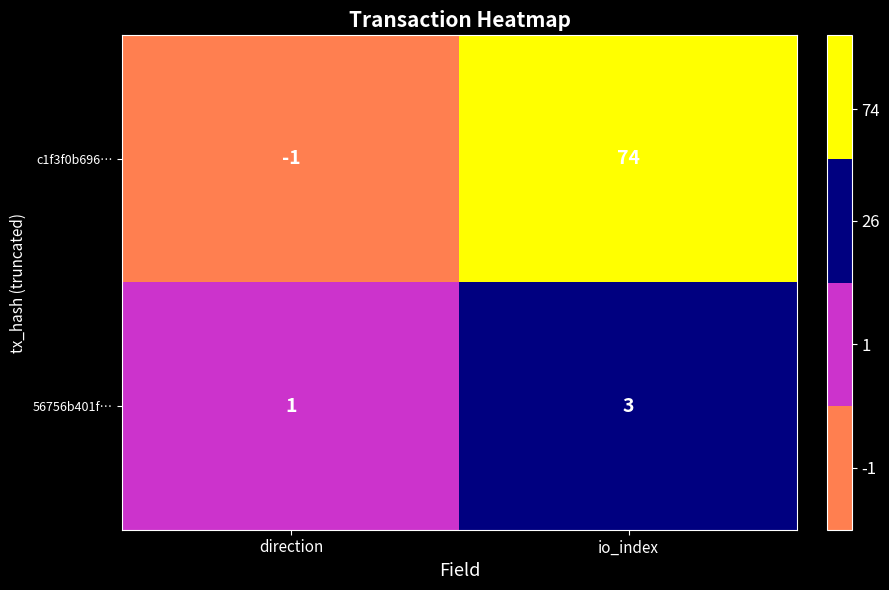

At direction, list the series in order from smallest to largest.

c1f3f0b696…, 56756b401f…